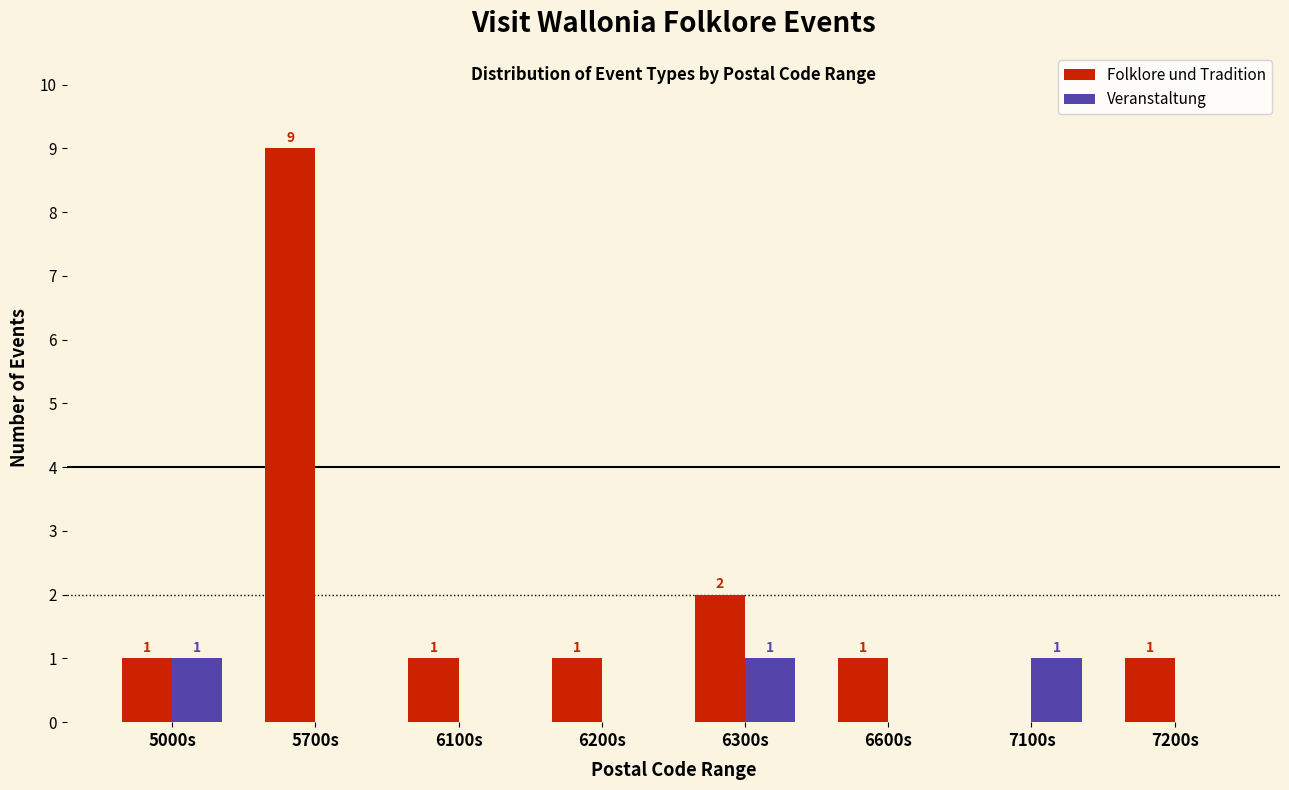

At which category does the chart reach its peak across all series?

5700s